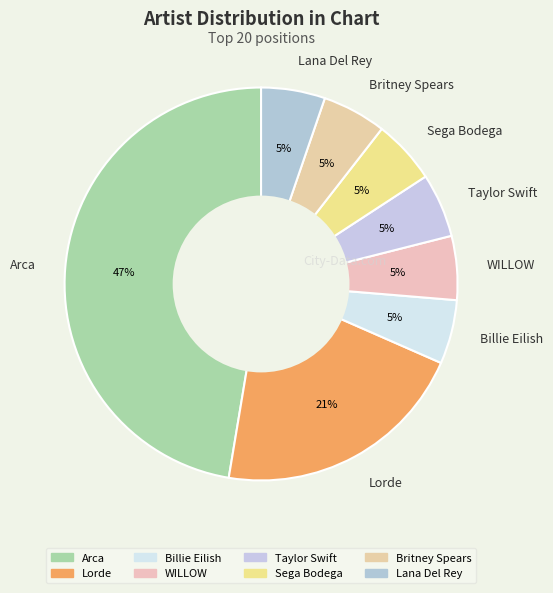

Is the sum of Sega Bodega and Lana Del Rey greater than half?

No